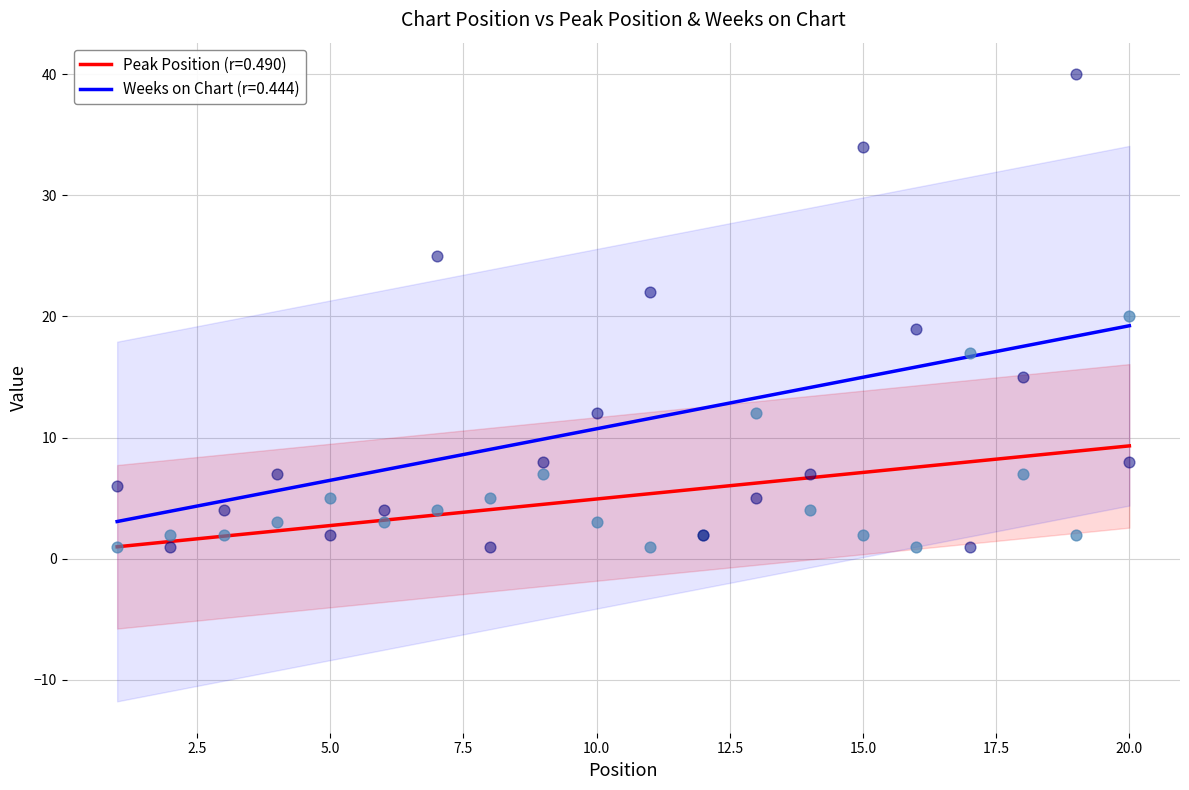

Which series has the largest total across all categories?

Weeks on Chart